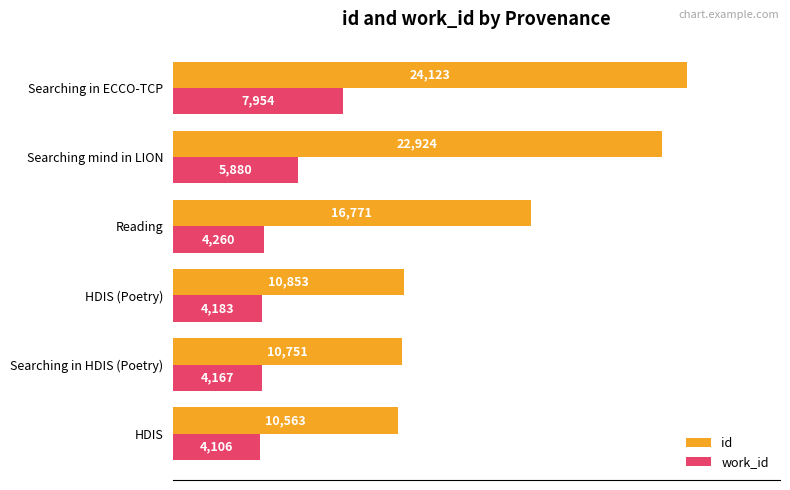

At which label does id reach its peak?

Searching in ECCO-TCP